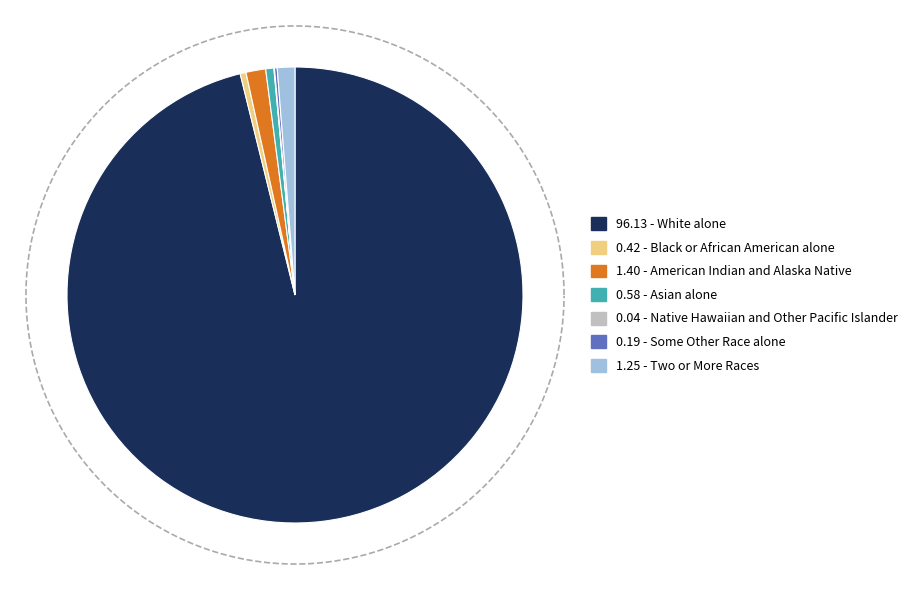

How many slices are in this pie chart?

7